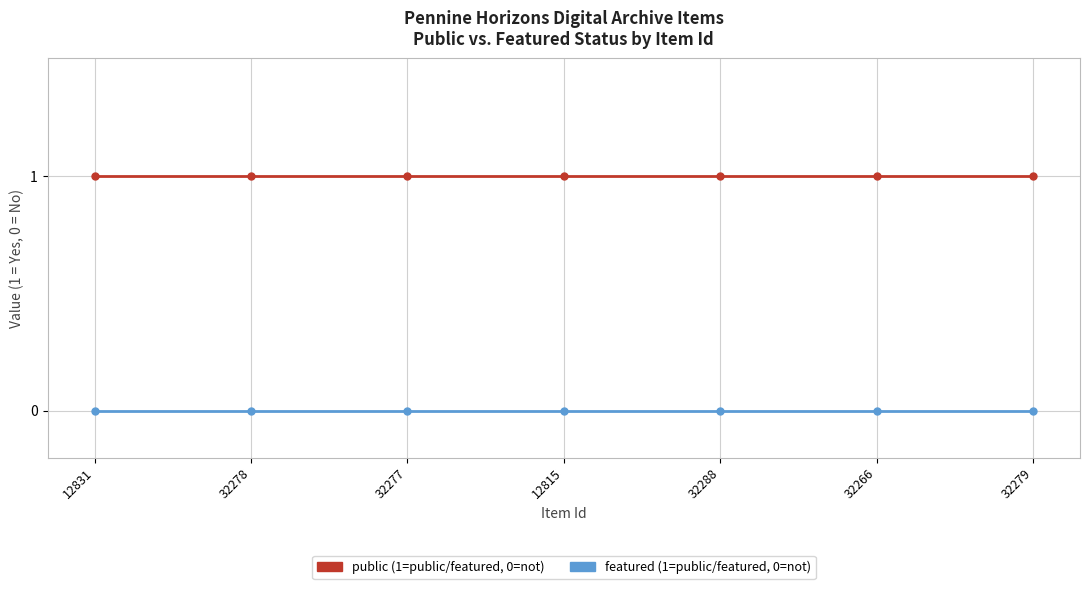

What is the label of the 2nd point from the left?

32278